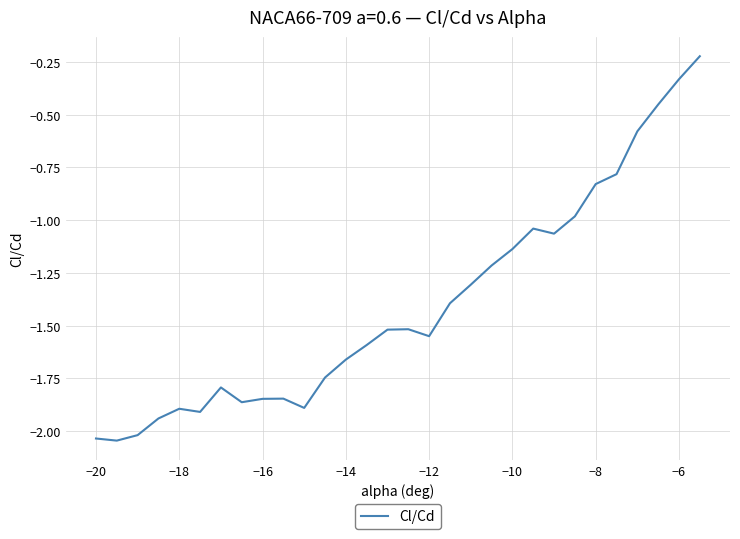

What is the average value?

-1.4